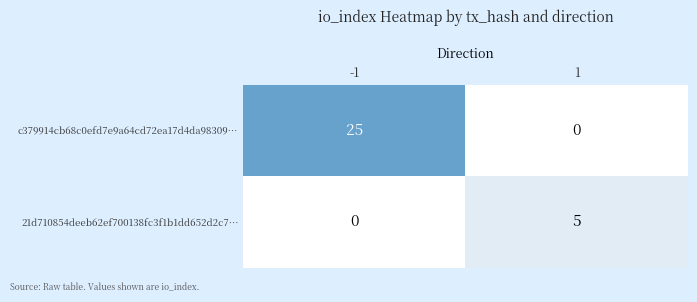

Is it true that c379914cb68c0efd7e9a64cd72ea17d4da98309… equals 25 at -1?

True